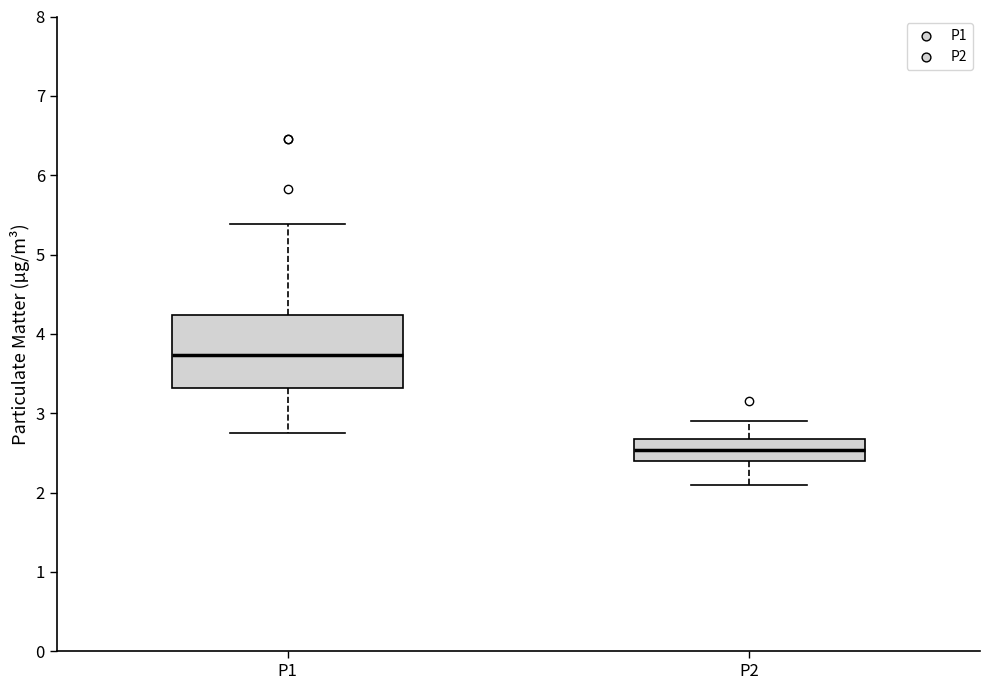

Where is the lower edge of the box for P2 on the y-axis? The values are not printed on the chart, so give them approximately, as read against the axis.

2.4